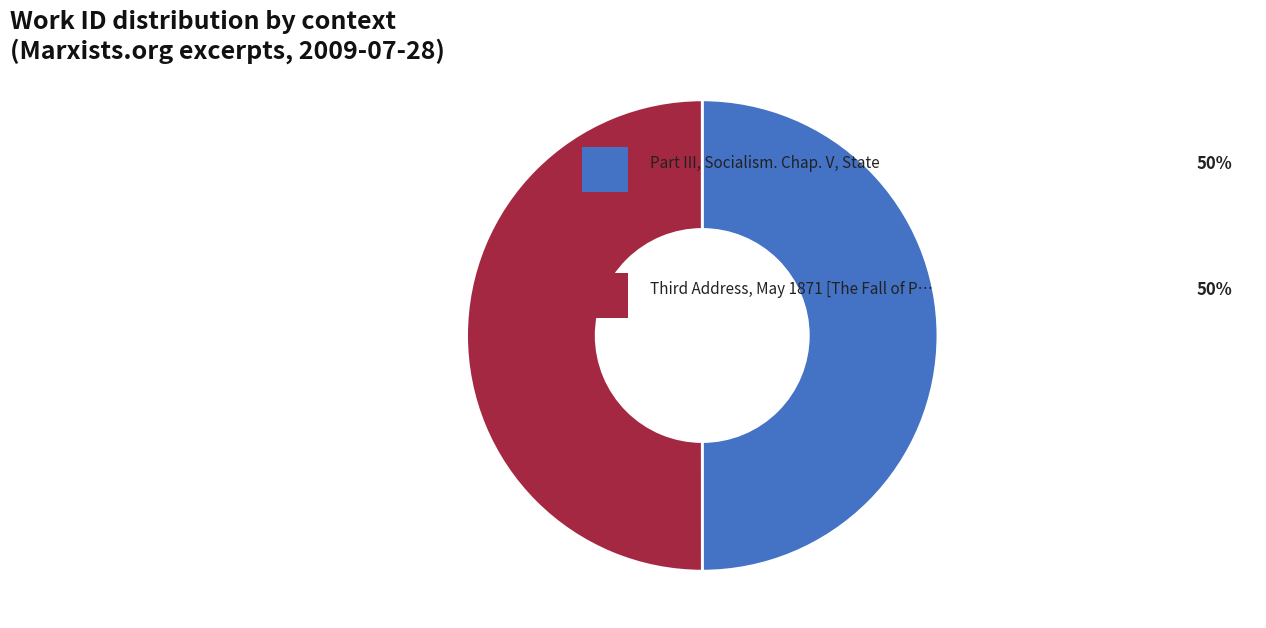

How many slices are in this pie chart?

2